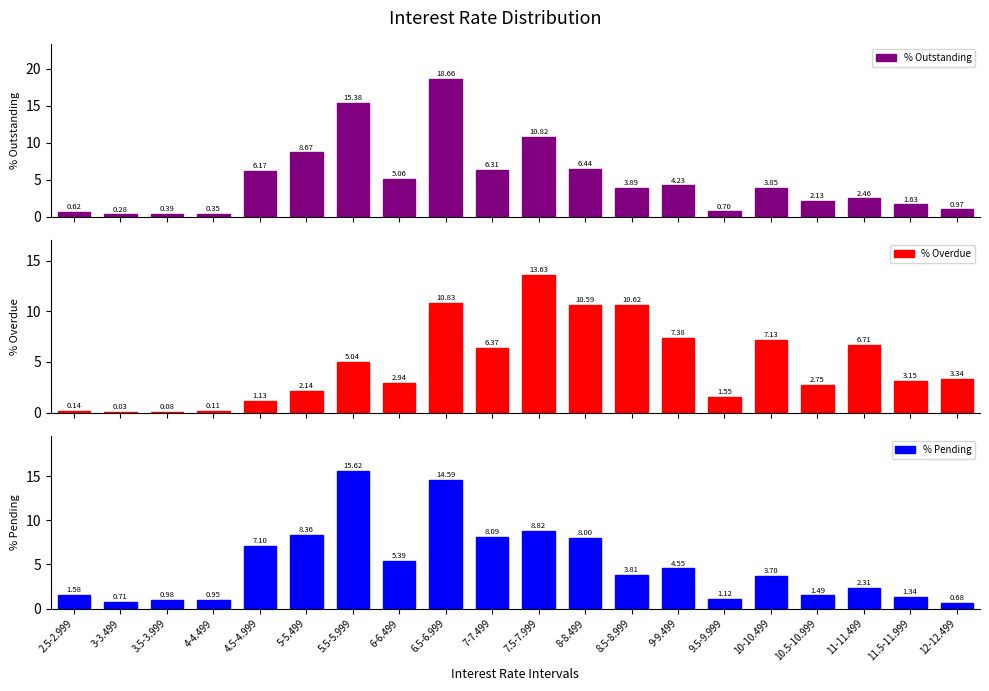

What is the label of the 1st bar from the left?

2.5-2.999